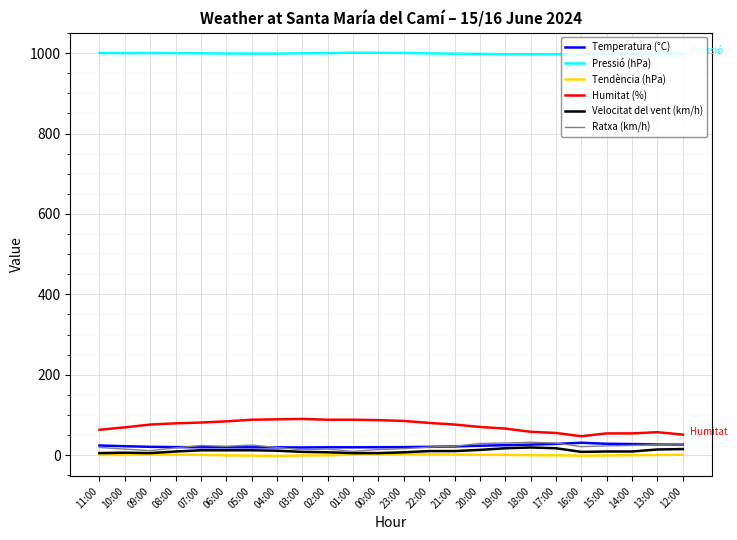

Which series has the largest total across all categories?

Pressió (hPa)